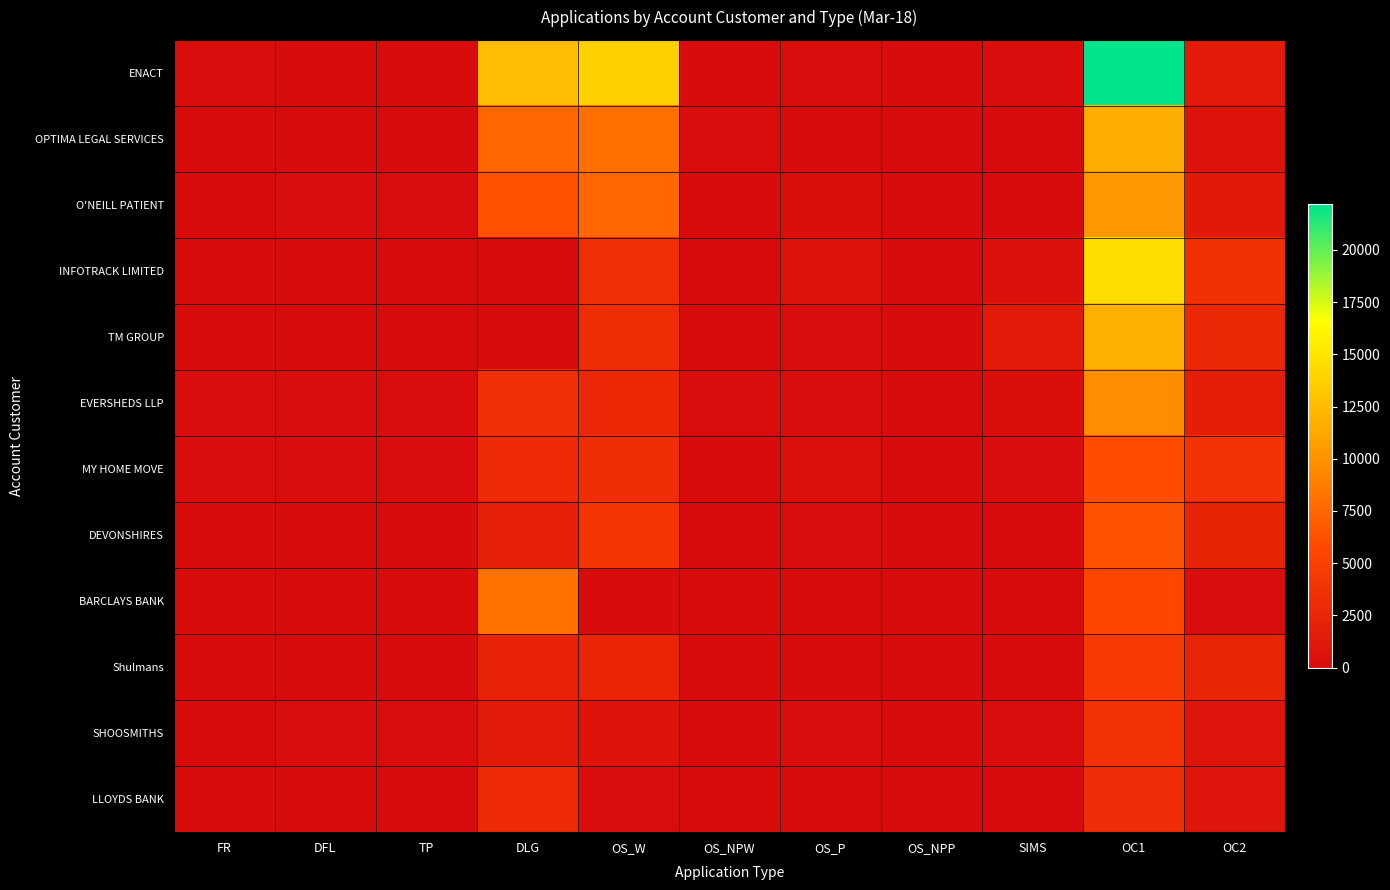

Reading right to left, list all the values displayed in this chart.

ENACT: OC2=1530	OC1=22176	SIMS=86	OS_NPP=0	OS_P=46	OS_NPW=0	OS_W=13668	DLG=12553	TP=33	DFL=10	FR=58
OPTIMA LEGAL SERVICES: OC2=754	OC1=11614	SIMS=7	OS_NPP=0	OS_P=1	OS_NPW=74	OS_W=8053	DLG=7593	TP=9	DFL=6	FR=2
O'NEILL PATIENT: OC2=1230	OC1=10306	SIMS=34	OS_NPP=0	OS_P=305	OS_NPW=5	OS_W=7579	DLG=6345	TP=88	DFL=132	FR=32
INFOTRACK LIMITED: OC2=3671	OC1=14564	SIMS=504	OS_NPP=0	OS_P=713	OS_NPW=0	OS_W=3493	DLG=2	TP=0	DFL=0	FR=1
TM GROUP: OC2=2801	OC1=11722	SIMS=1456	OS_NPP=3	OS_P=85	OS_NPW=8	OS_W=3244	DLG=1	TP=0	DFL=0	FR=0
EVERSHEDS LLP: OC2=1733	OC1=9719	SIMS=298	OS_NPP=0	OS_P=145	OS_NPW=50	OS_W=2684	DLG=3396	TP=70	DFL=120	FR=142
MY HOME MOVE: OC2=3881	OC1=5981	SIMS=69	OS_NPP=0	OS_P=404	OS_NPW=1	OS_W=3326	DLG=3106	TP=214	DFL=132	FR=73
DEVONSHIRES: OC2=2341	OC1=6357	SIMS=27	OS_NPP=0	OS_P=70	OS_NPW=0	OS_W=4062	DLG=2011	TP=16	DFL=31	FR=1
BARCLAYS BANK: OC2=98	OC1=5632	SIMS=0	OS_NPP=0	OS_P=0	OS_NPW=0	OS_W=0	DLG=8124	TP=0	DFL=0	FR=0
Shulmans: OC2=2486	OC1=4422	SIMS=15	OS_NPP=0	OS_P=20	OS_NPW=2	OS_W=2407	DLG=2186	TP=11	DFL=16	FR=9
SHOOSMITHS: OC2=852	OC1=3689	SIMS=104	OS_NPP=2	OS_P=224	OS_NPW=7	OS_W=784	DLG=1352	TP=148	DFL=206	FR=22
LLOYDS BANK: OC2=847	OC1=3124	SIMS=0	OS_NPP=0	OS_P=0	OS_NPW=1	OS_W=121	DLG=2961	TP=0	DFL=0	FR=0